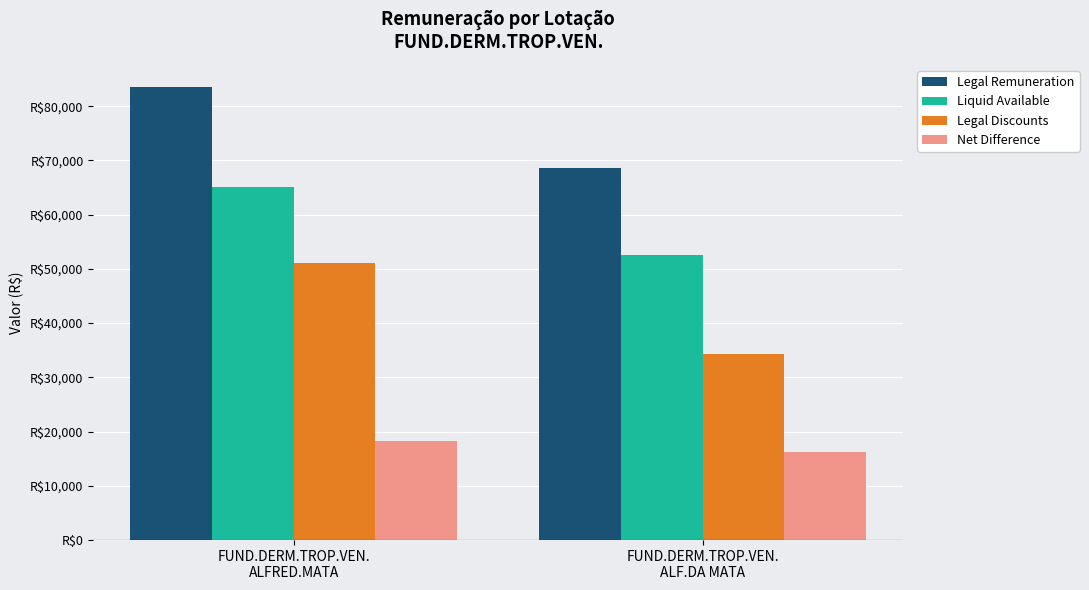

The value of Net Difference at FUND.DERM.TROP.VEN.
ALFRED.MATA is 18258.8. True or false?

True